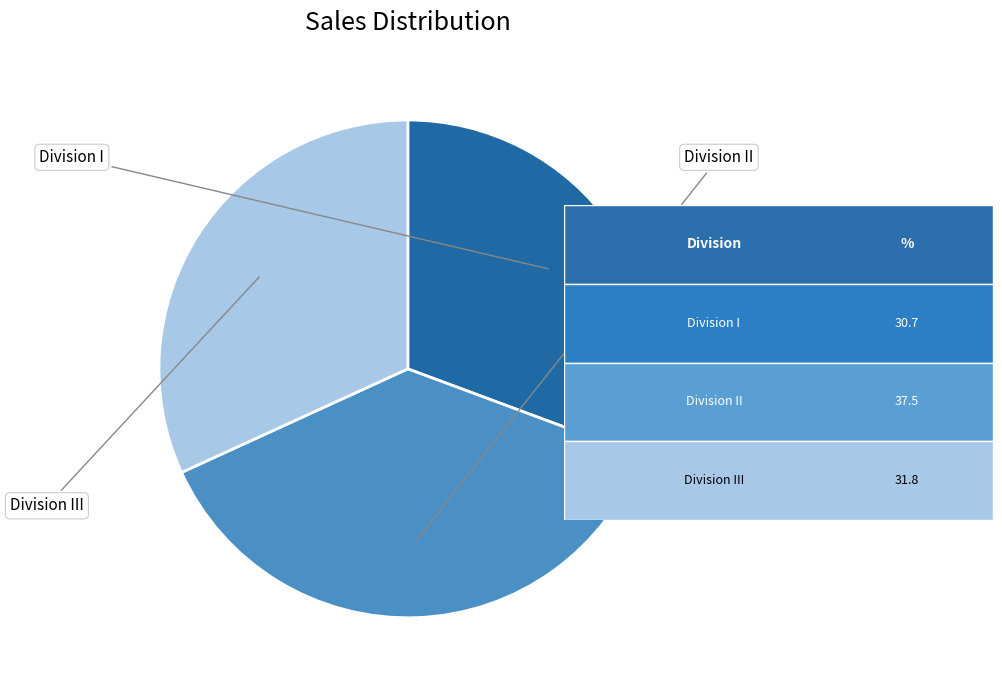

Is there a majority slice in this chart?

No